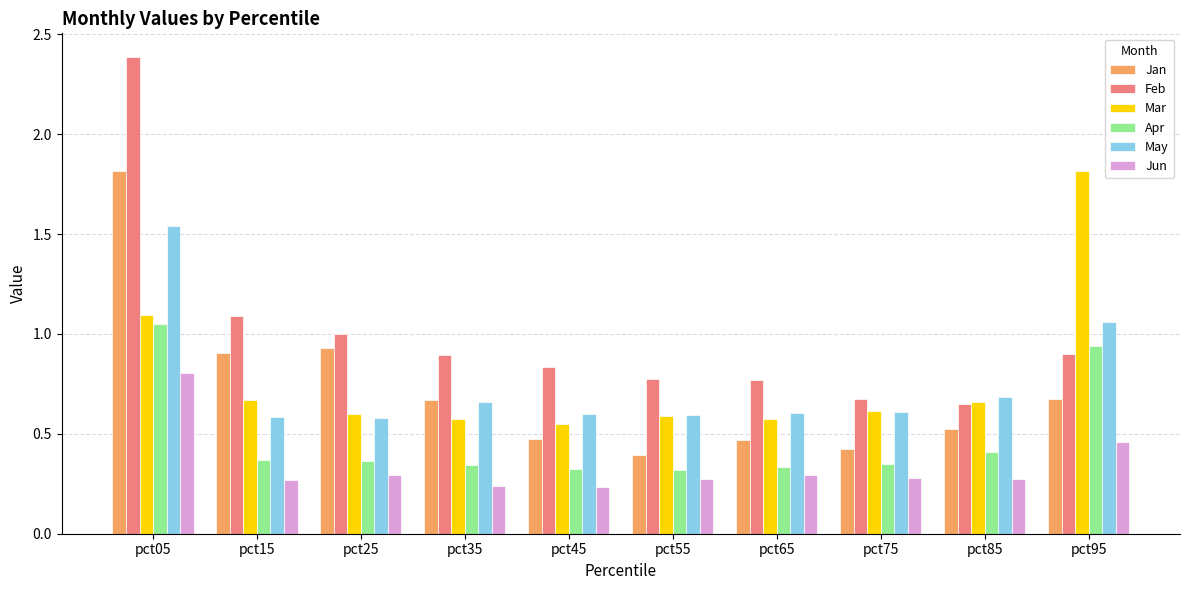

At which label does Mar reach its peak?

pct95